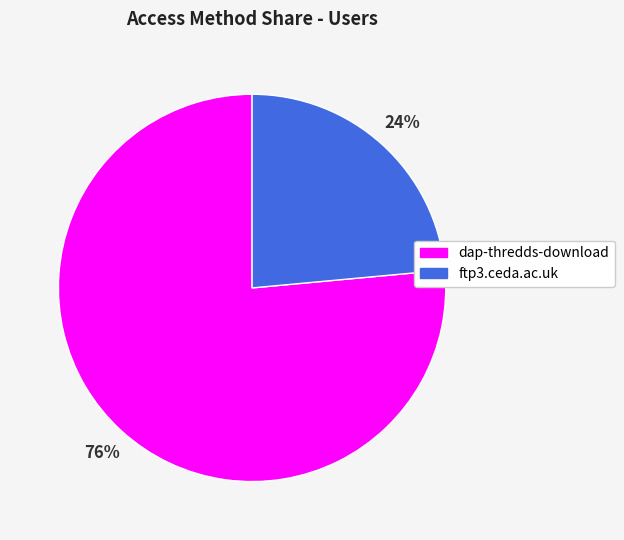

Which category has the smallest portion of the pie?

ftp3.ceda.ac.uk